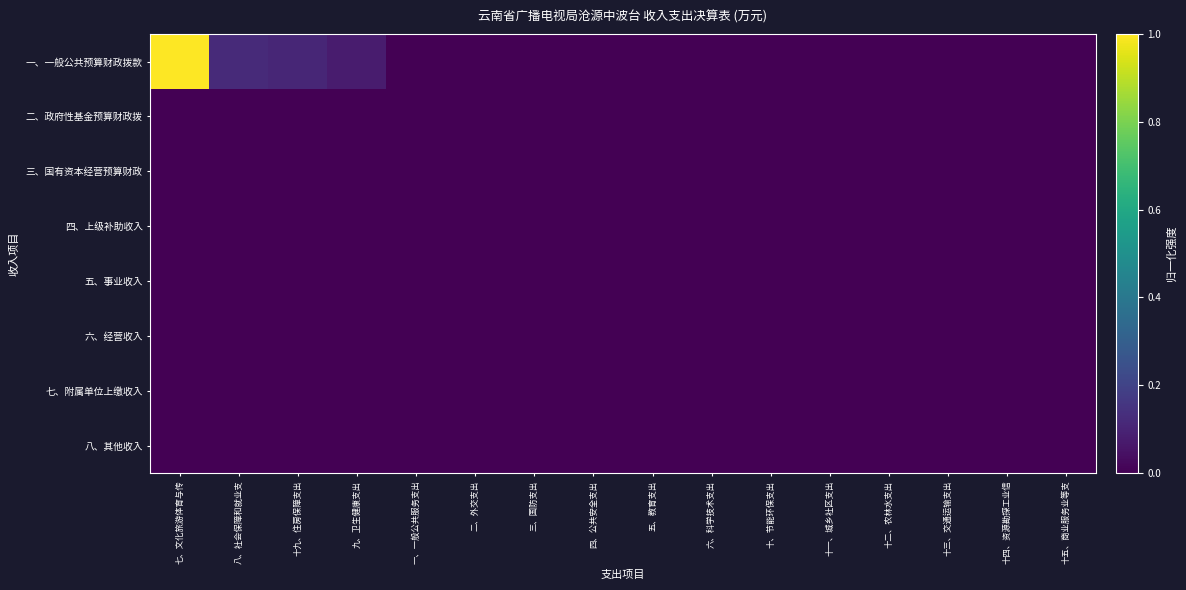

Reading left to right, transcribe all the data shown in this chart.

一、一般公共预算财政拨款: 七、文化旅游体育与传=1.0	八、社会保障和就业支=0.1	十九、住房保障支出=0.1	九、卫生健康支出=0.1	一、一般公共服务支出=0.0	二、外交支出=0.0	三、国防支出=0.0	四、公共安全支出=0.0	五、教育支出=0.0	六、科学技术支出=0.0	十、节能环保支出=0.0	十一、城乡社区支出=0.0	十二、农林水支出=0.0	十三、交通运输支出=0.0	十四、资源勘探工业信=0.0	十五、商业服务业等支=0.0
二、政府性基金预算财政拨: 七、文化旅游体育与传=0.0	八、社会保障和就业支=0.0	十九、住房保障支出=0.0	九、卫生健康支出=0.0	一、一般公共服务支出=0.0	二、外交支出=0.0	三、国防支出=0.0	四、公共安全支出=0.0	五、教育支出=0.0	六、科学技术支出=0.0	十、节能环保支出=0.0	十一、城乡社区支出=0.0	十二、农林水支出=0.0	十三、交通运输支出=0.0	十四、资源勘探工业信=0.0	十五、商业服务业等支=0.0
三、国有资本经营预算财政: 七、文化旅游体育与传=0.0	八、社会保障和就业支=0.0	十九、住房保障支出=0.0	九、卫生健康支出=0.0	一、一般公共服务支出=0.0	二、外交支出=0.0	三、国防支出=0.0	四、公共安全支出=0.0	五、教育支出=0.0	六、科学技术支出=0.0	十、节能环保支出=0.0	十一、城乡社区支出=0.0	十二、农林水支出=0.0	十三、交通运输支出=0.0	十四、资源勘探工业信=0.0	十五、商业服务业等支=0.0
四、上级补助收入: 七、文化旅游体育与传=0.0	八、社会保障和就业支=0.0	十九、住房保障支出=0.0	九、卫生健康支出=0.0	一、一般公共服务支出=0.0	二、外交支出=0.0	三、国防支出=0.0	四、公共安全支出=0.0	五、教育支出=0.0	六、科学技术支出=0.0	十、节能环保支出=0.0	十一、城乡社区支出=0.0	十二、农林水支出=0.0	十三、交通运输支出=0.0	十四、资源勘探工业信=0.0	十五、商业服务业等支=0.0
五、事业收入: 七、文化旅游体育与传=0.0	八、社会保障和就业支=0.0	十九、住房保障支出=0.0	九、卫生健康支出=0.0	一、一般公共服务支出=0.0	二、外交支出=0.0	三、国防支出=0.0	四、公共安全支出=0.0	五、教育支出=0.0	六、科学技术支出=0.0	十、节能环保支出=0.0	十一、城乡社区支出=0.0	十二、农林水支出=0.0	十三、交通运输支出=0.0	十四、资源勘探工业信=0.0	十五、商业服务业等支=0.0
六、经营收入: 七、文化旅游体育与传=0.0	八、社会保障和就业支=0.0	十九、住房保障支出=0.0	九、卫生健康支出=0.0	一、一般公共服务支出=0.0	二、外交支出=0.0	三、国防支出=0.0	四、公共安全支出=0.0	五、教育支出=0.0	六、科学技术支出=0.0	十、节能环保支出=0.0	十一、城乡社区支出=0.0	十二、农林水支出=0.0	十三、交通运输支出=0.0	十四、资源勘探工业信=0.0	十五、商业服务业等支=0.0
七、附属单位上缴收入: 七、文化旅游体育与传=0.0	八、社会保障和就业支=0.0	十九、住房保障支出=0.0	九、卫生健康支出=0.0	一、一般公共服务支出=0.0	二、外交支出=0.0	三、国防支出=0.0	四、公共安全支出=0.0	五、教育支出=0.0	六、科学技术支出=0.0	十、节能环保支出=0.0	十一、城乡社区支出=0.0	十二、农林水支出=0.0	十三、交通运输支出=0.0	十四、资源勘探工业信=0.0	十五、商业服务业等支=0.0
八、其他收入: 七、文化旅游体育与传=0.0	八、社会保障和就业支=0.0	十九、住房保障支出=0.0	九、卫生健康支出=0.0	一、一般公共服务支出=0.0	二、外交支出=0.0	三、国防支出=0.0	四、公共安全支出=0.0	五、教育支出=0.0	六、科学技术支出=0.0	十、节能环保支出=0.0	十一、城乡社区支出=0.0	十二、农林水支出=0.0	十三、交通运输支出=0.0	十四、资源勘探工业信=0.0	十五、商业服务业等支=0.0